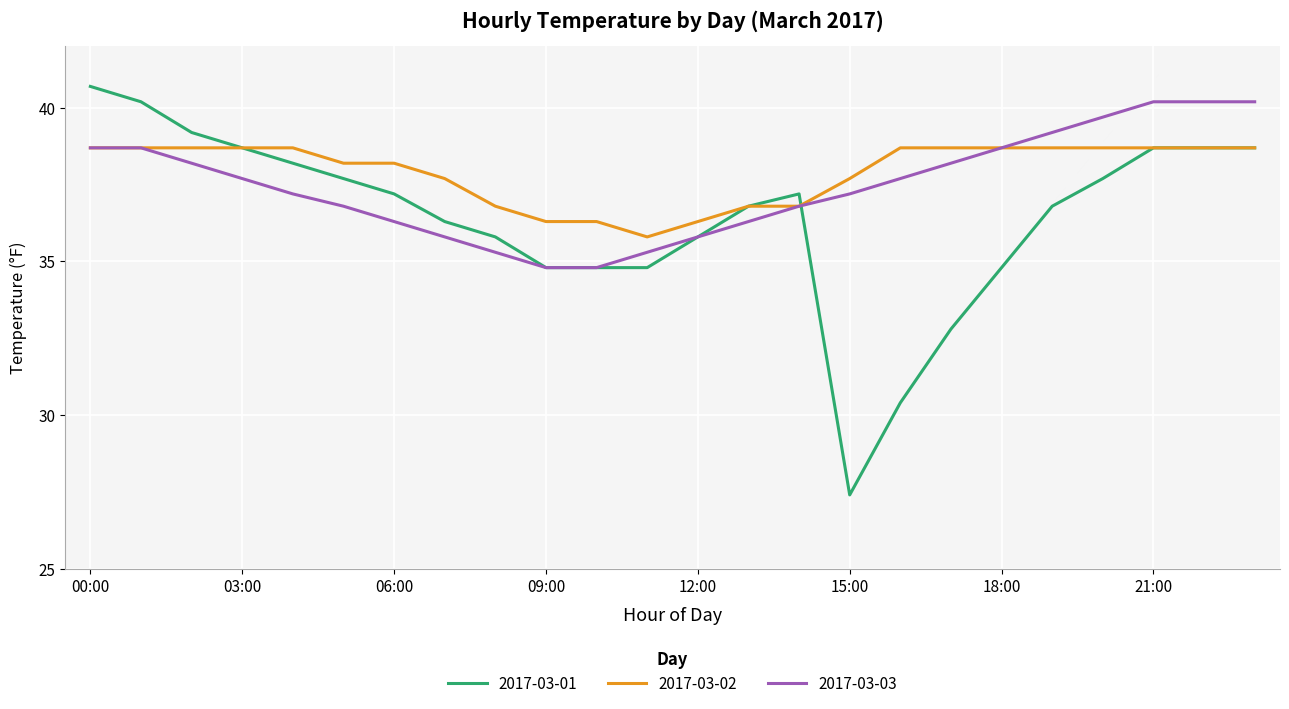

What is the lowest value of the 2017-03-01 series?

27.4